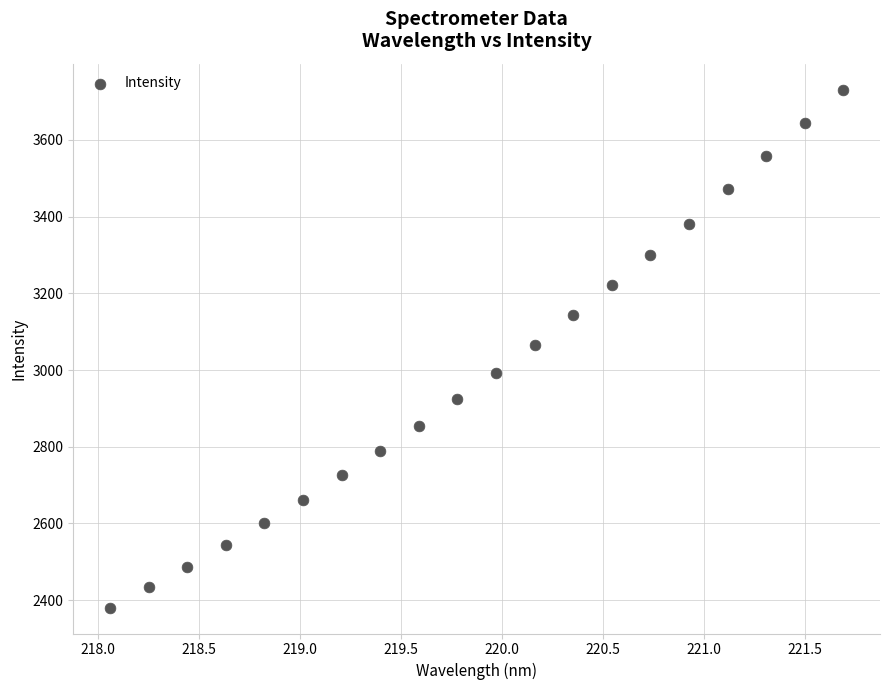

What is the range of Y values (max minus min)?

1350.8